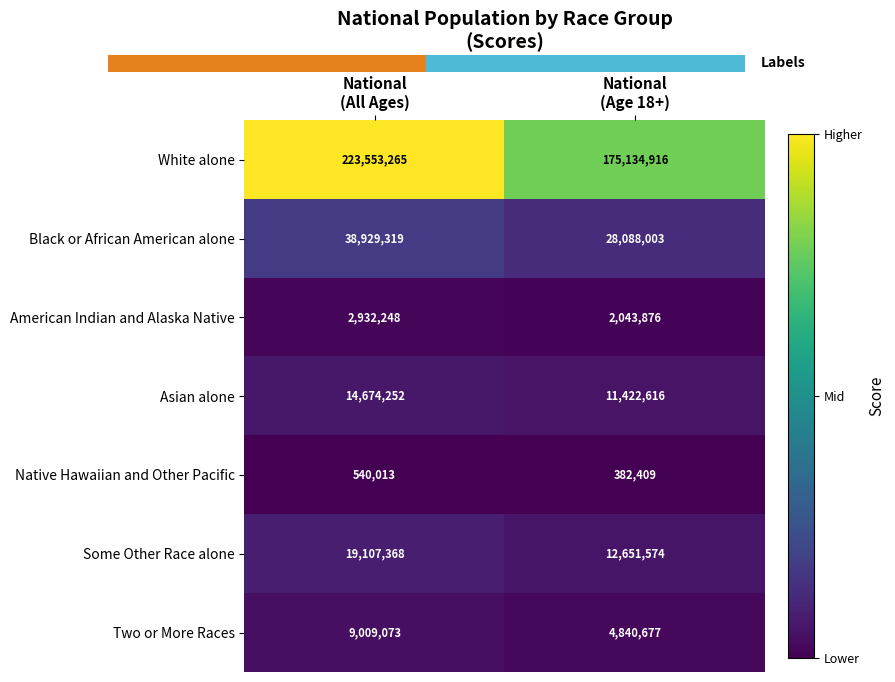

What is the difference between the highest and lowest values at National
(Age 18+)?

174752507